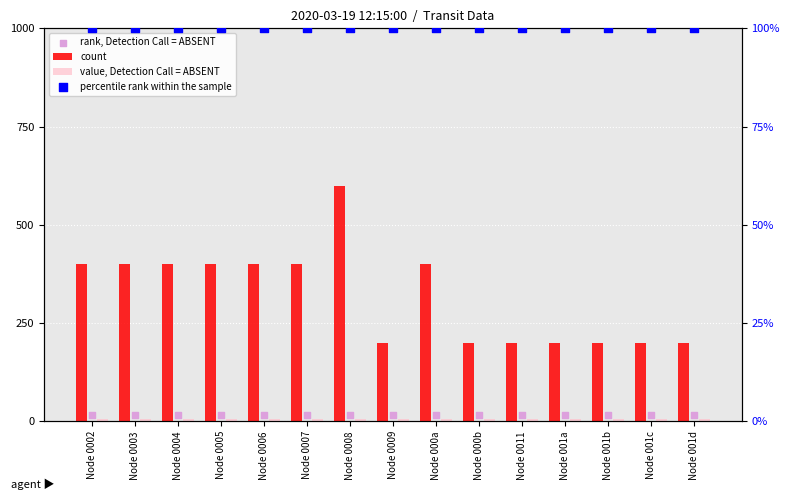

At which category is the sum across all series the highest?

Node 0008